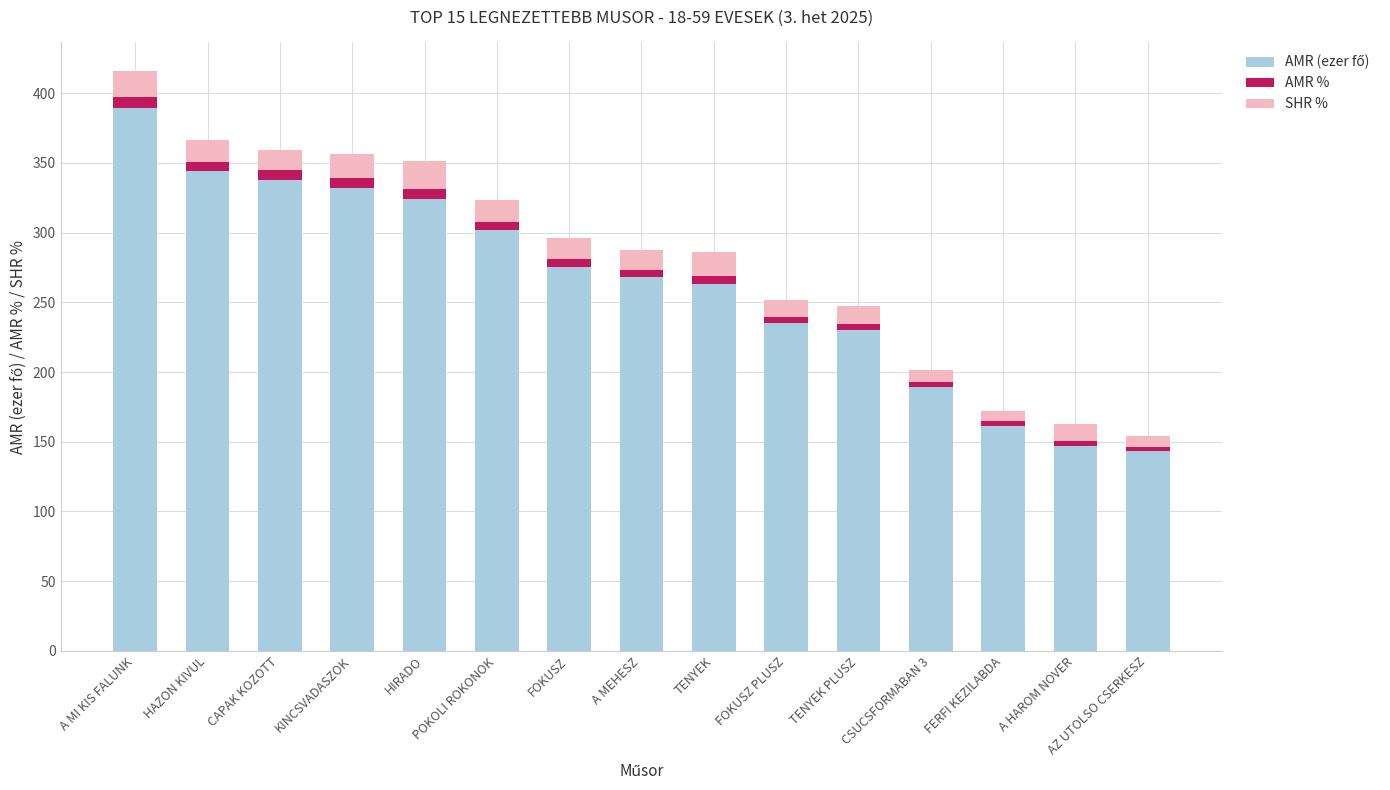

What is the total value across all series at A MI KIS FALUNK?

415.7